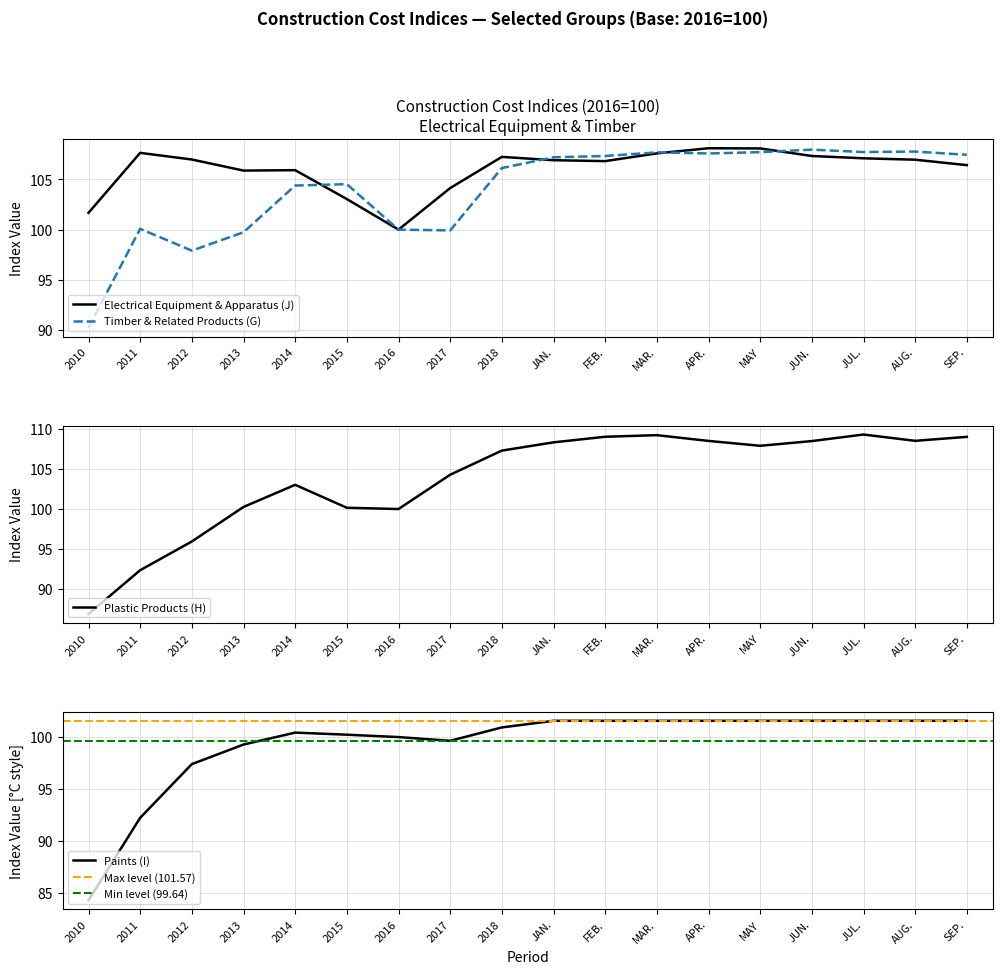

How many values in the Paints (I) series are below 101?

9